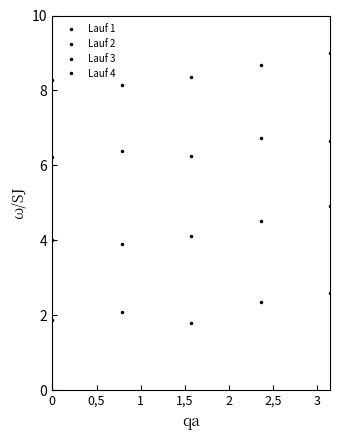

What is the label of the 3rd point from the right?

1